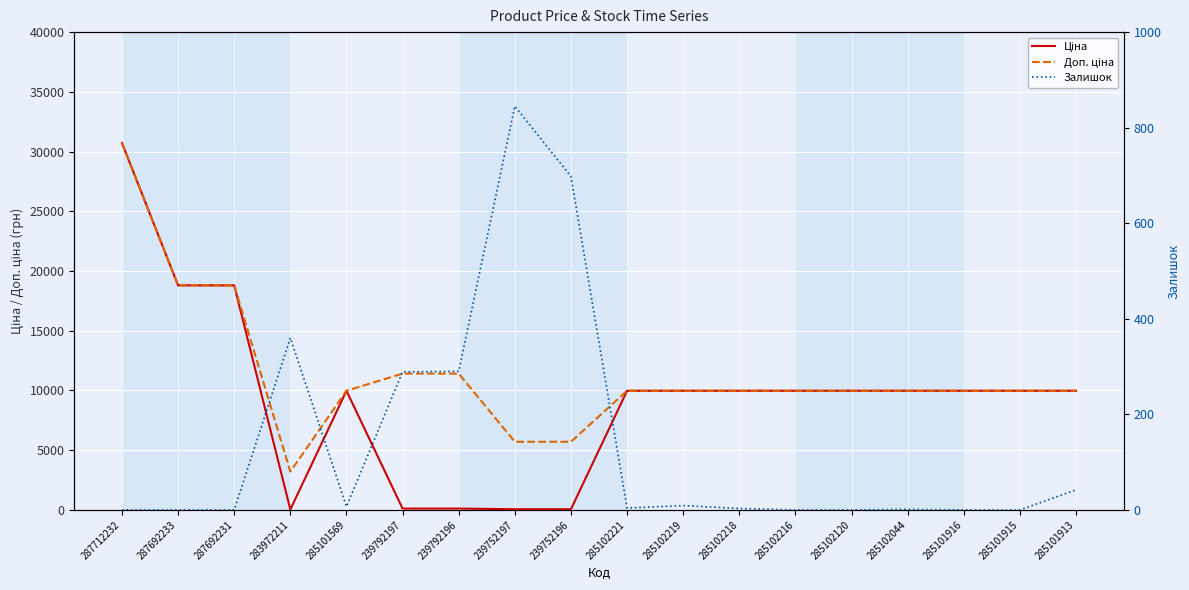

True or false: Доп. ціна and Залишок intersect in this chart.

False